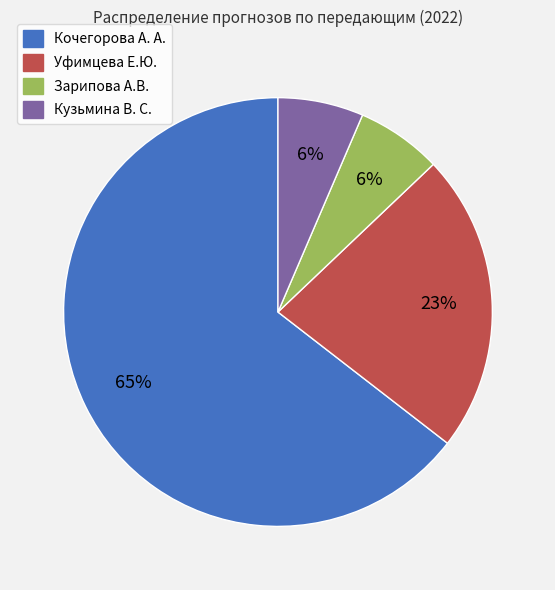

Do Зарипова А.В. and Кочегорова А. А. together represent more than half of the pie?

Yes